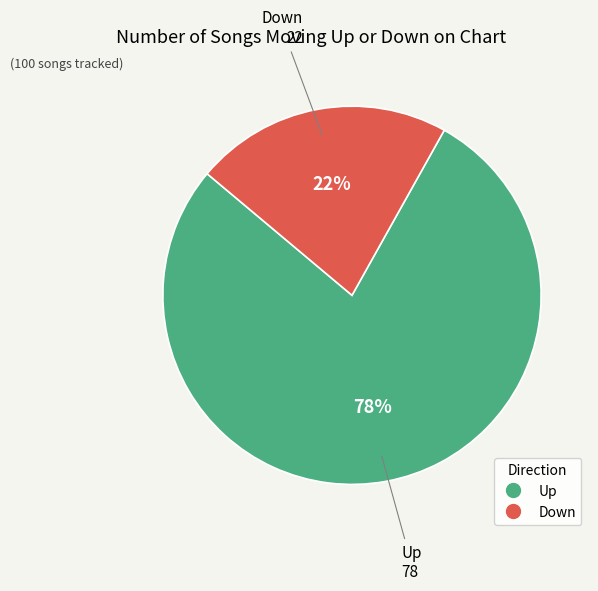

What is the ratio of the value at Up to the value at Down?

3.5